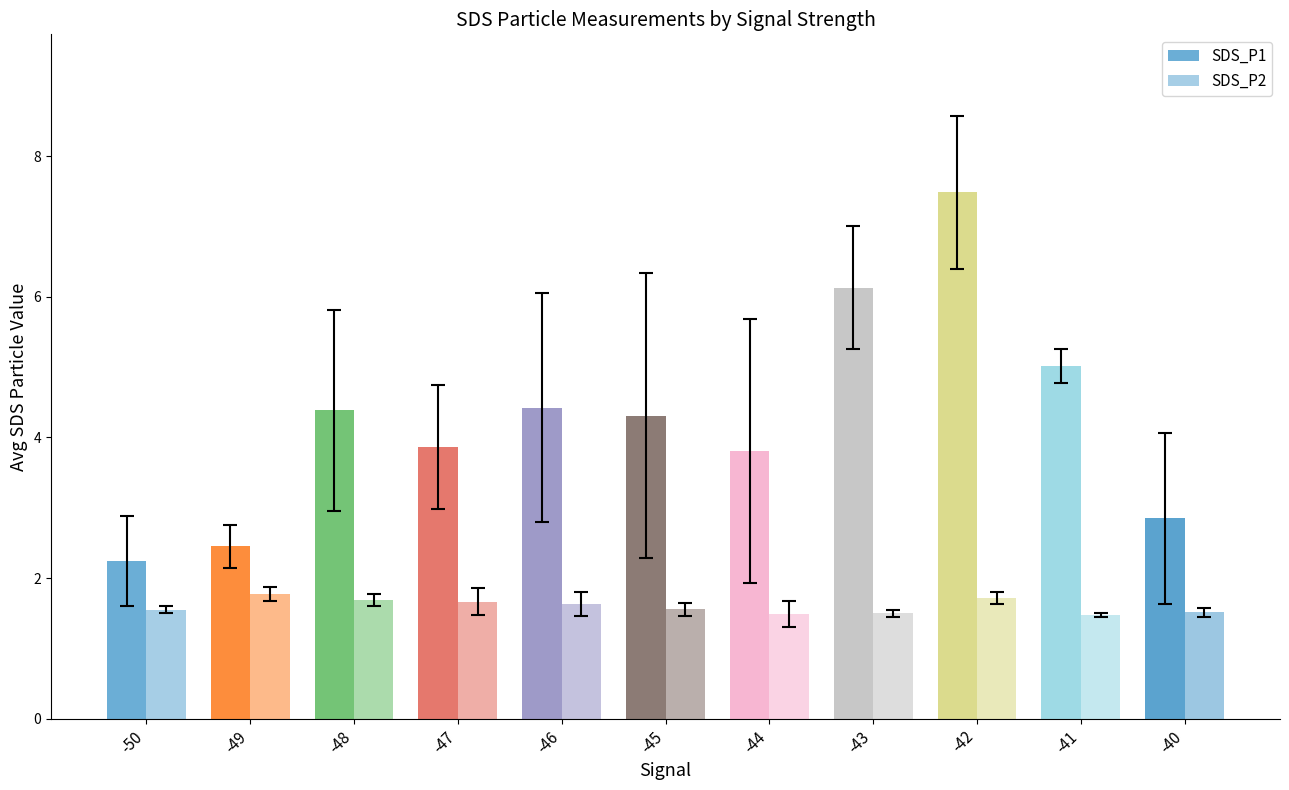

Reading left to right, transcribe all the data shown in this chart.

SDS_P1: -50=2.2	-49=2.5	-48=4.4	-47=3.9	-46=4.4	-45=4.3	-44=3.8	-43=6.1	-42=7.5	-41=5.0	-40=2.9
SDS_P2: -50=1.6	-49=1.8	-48=1.7	-47=1.7	-46=1.6	-45=1.6	-44=1.5	-43=1.5	-42=1.7	-41=1.5	-40=1.5